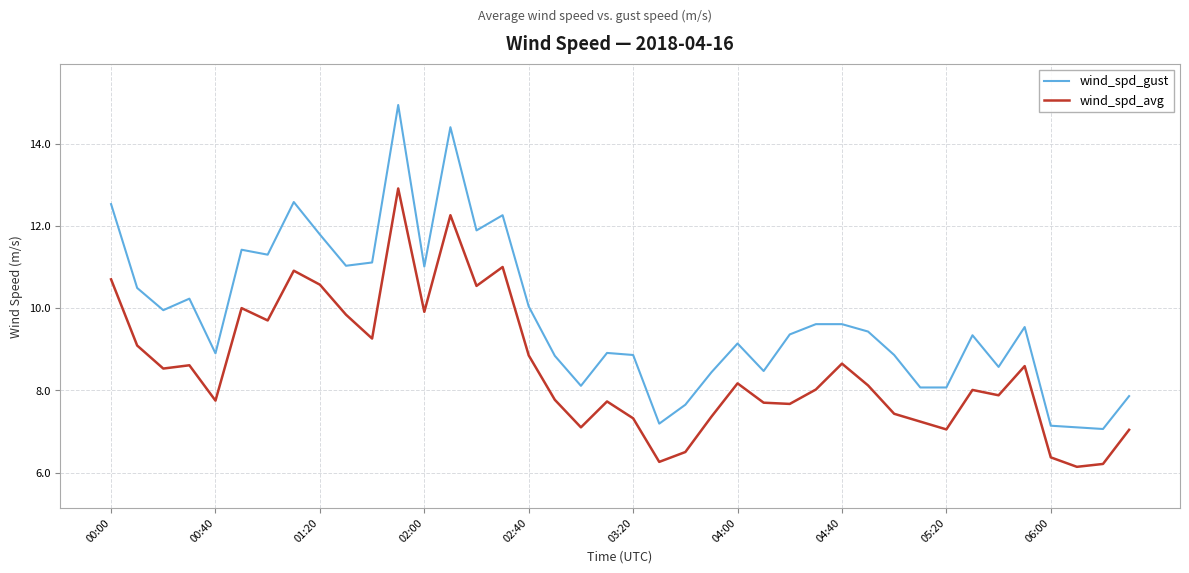

Rank the series by their average value, from lowest to highest.

wind_spd_avg, wind_spd_gust